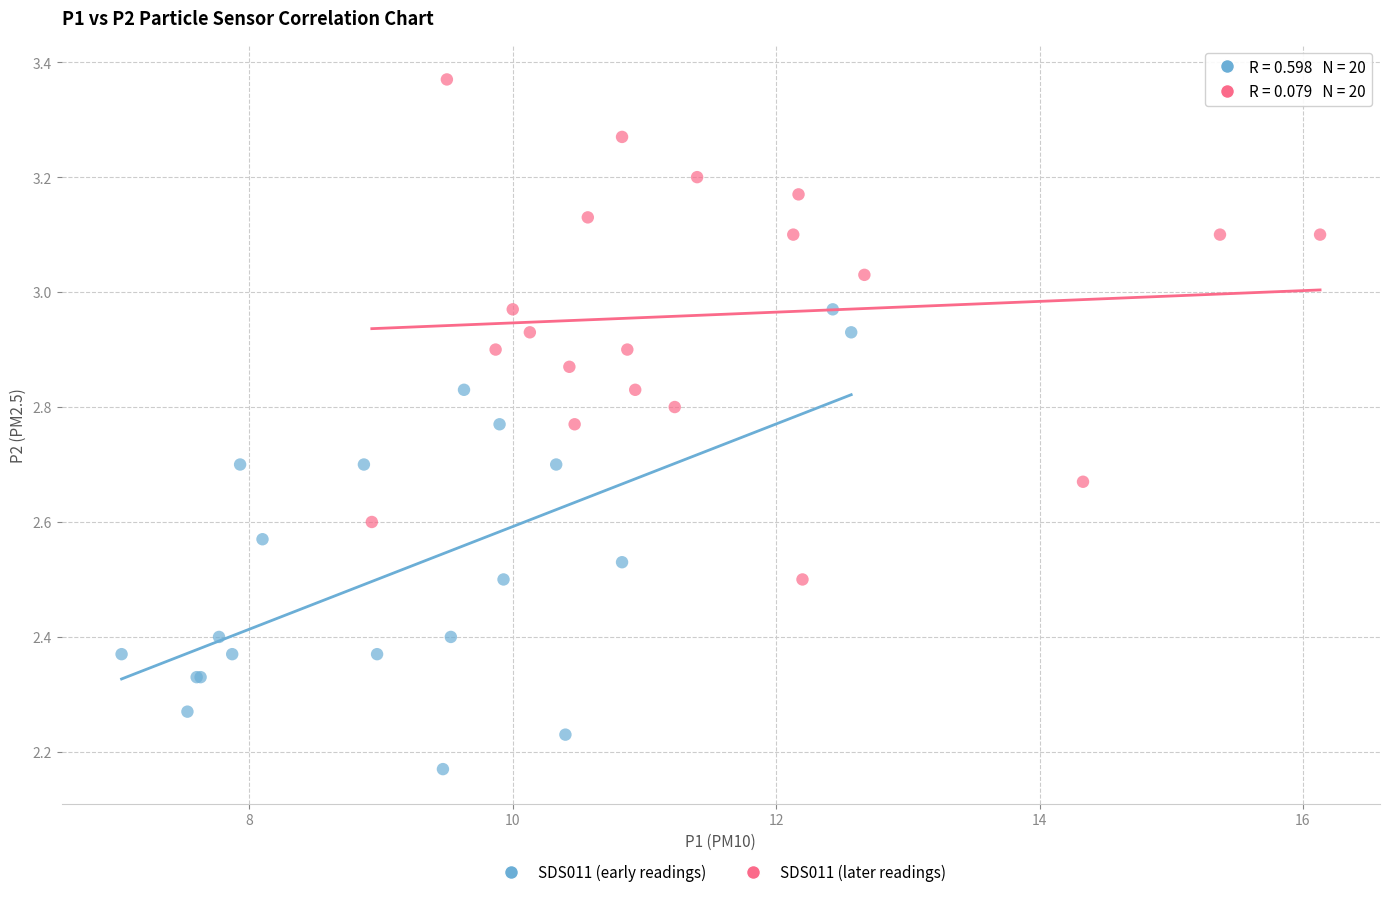

Which series has the widest spread of Y values?

SDS011 (later readings)